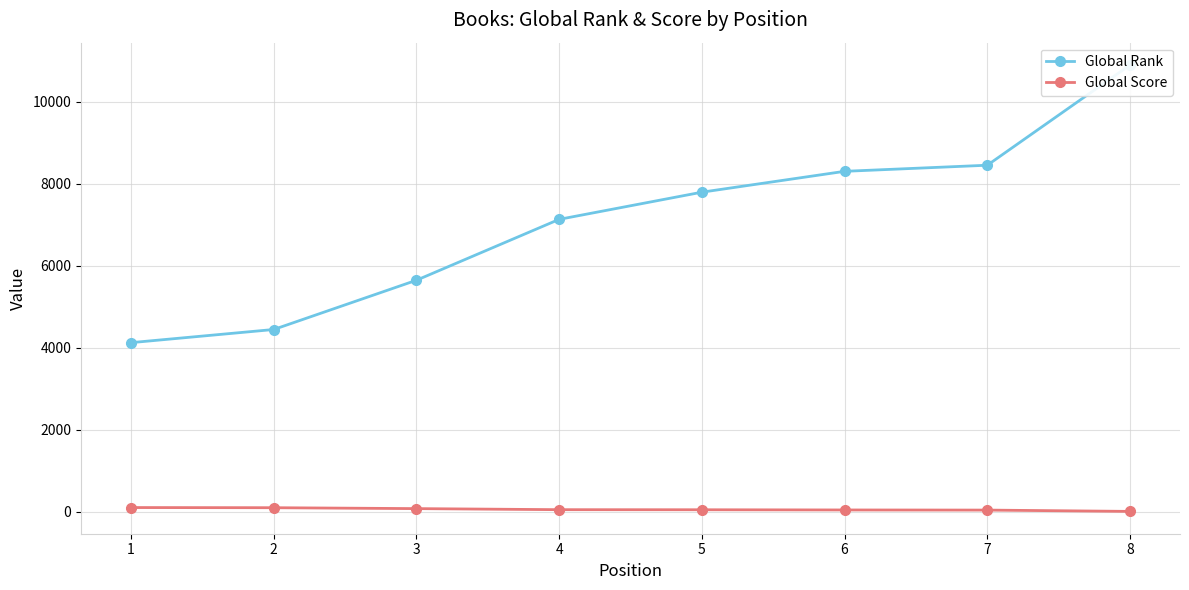

Which category has the lowest value across all series?

8